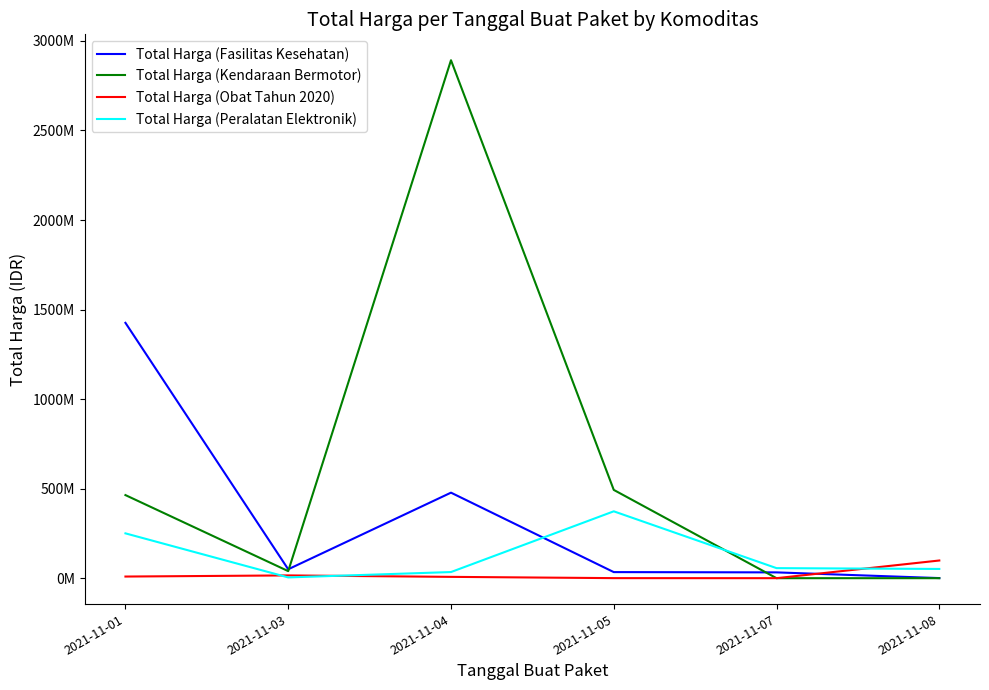

Reading left to right, extract all data points from this chart.

Total Harga (Fasilitas Kesehatan): 1425867900	49730040	477600000	34000000	32441200	577875
Total Harga (Kendaraan Bermotor): 464002100	39440000	2892122000	493000000	0	0
Total Harga (Obat Tahun 2020): 9180000	15513960	7401240	333600	78000	98772570
Total Harga (Peralatan Elektronik): 250350000	4350000	34292000	373404000	56152800	51601000